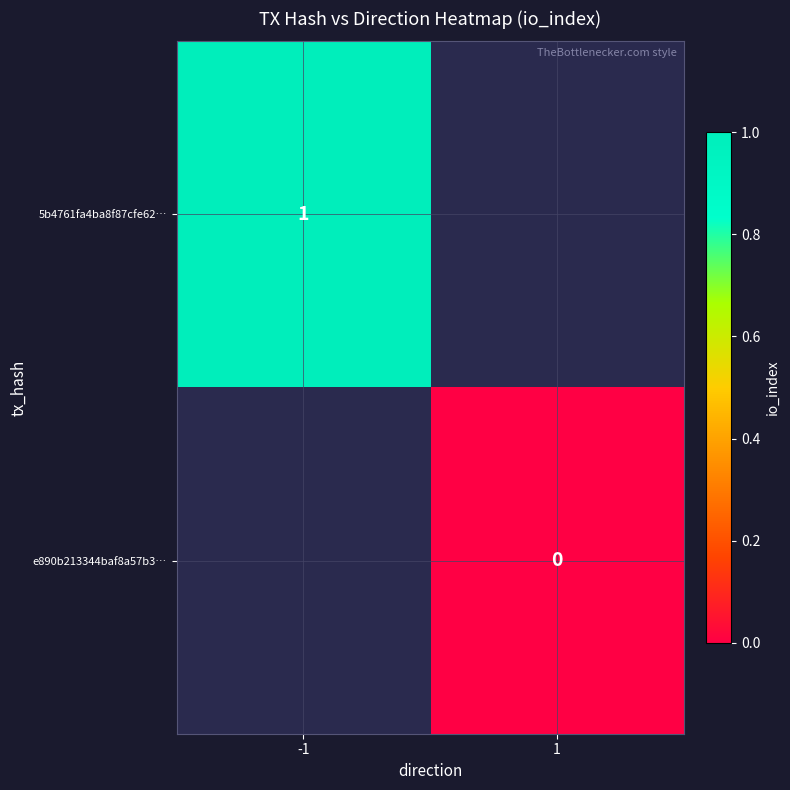

Which has a higher value, -1 or 1?

1